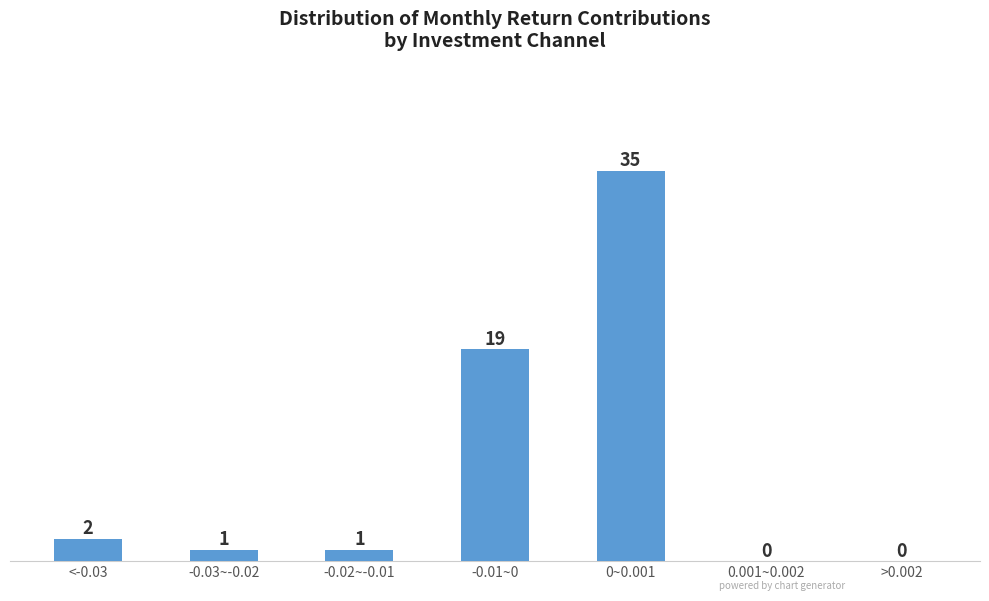

Reading left to right, transcribe all the data shown in this chart.

<-0.03=2	-0.03~-0.02=1	-0.02~-0.01=1	-0.01~0=19	0~0.001=35	0.001~0.002=0	>0.002=0